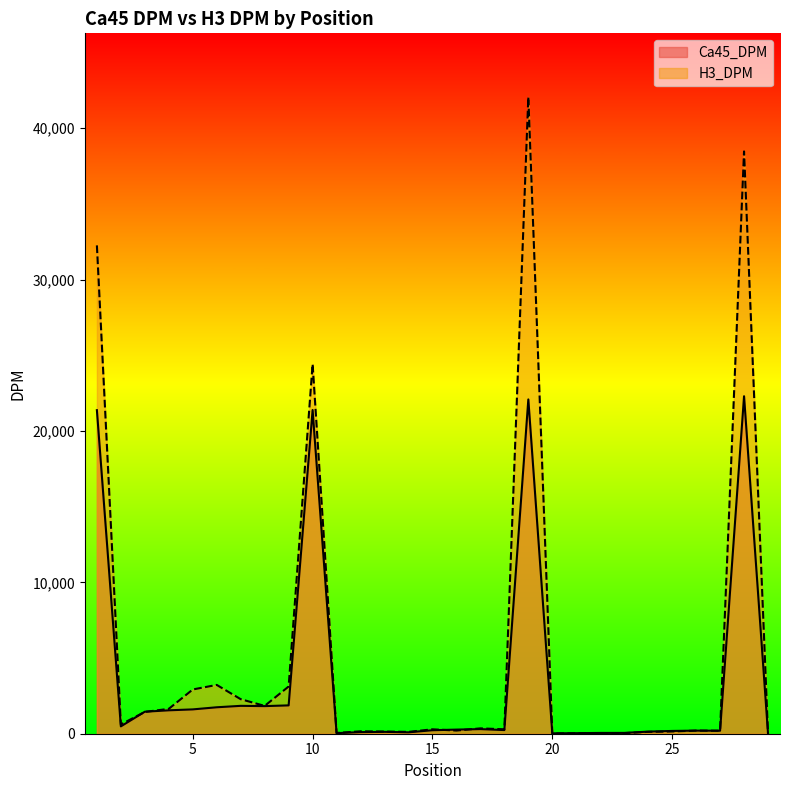

What is the difference between the maximum and second lowest values in the Ca45_DPM series?

22264.0